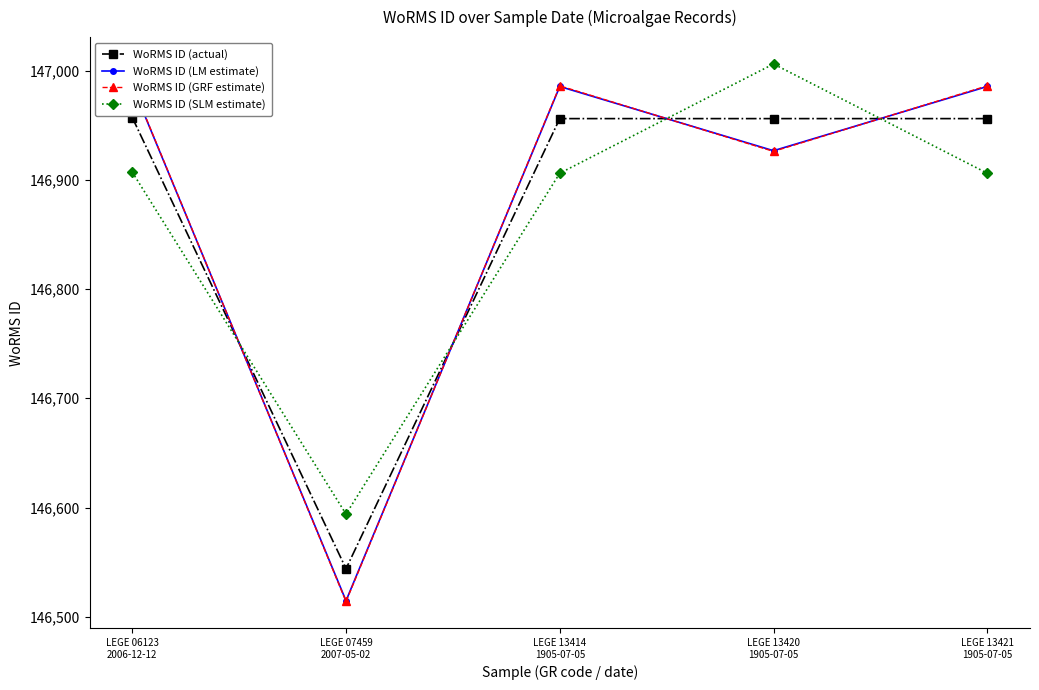

True or false: WoRMS ID (LM estimate) has a value of 72297.9 at LEGE 13421
1905-07-05.

False